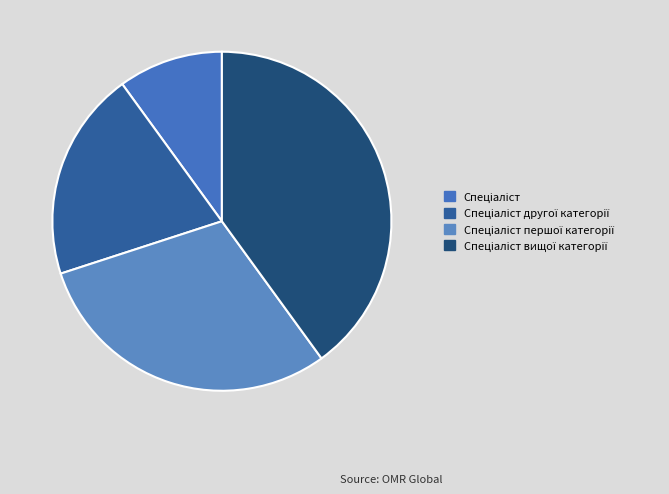

Count the number of slices in the pie.

4